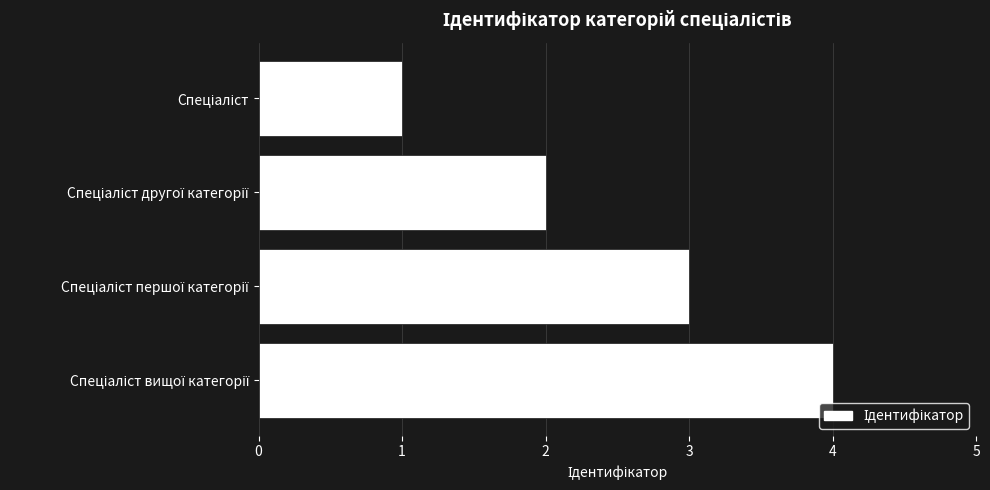

What is the difference between the maximum and minimum values?

3